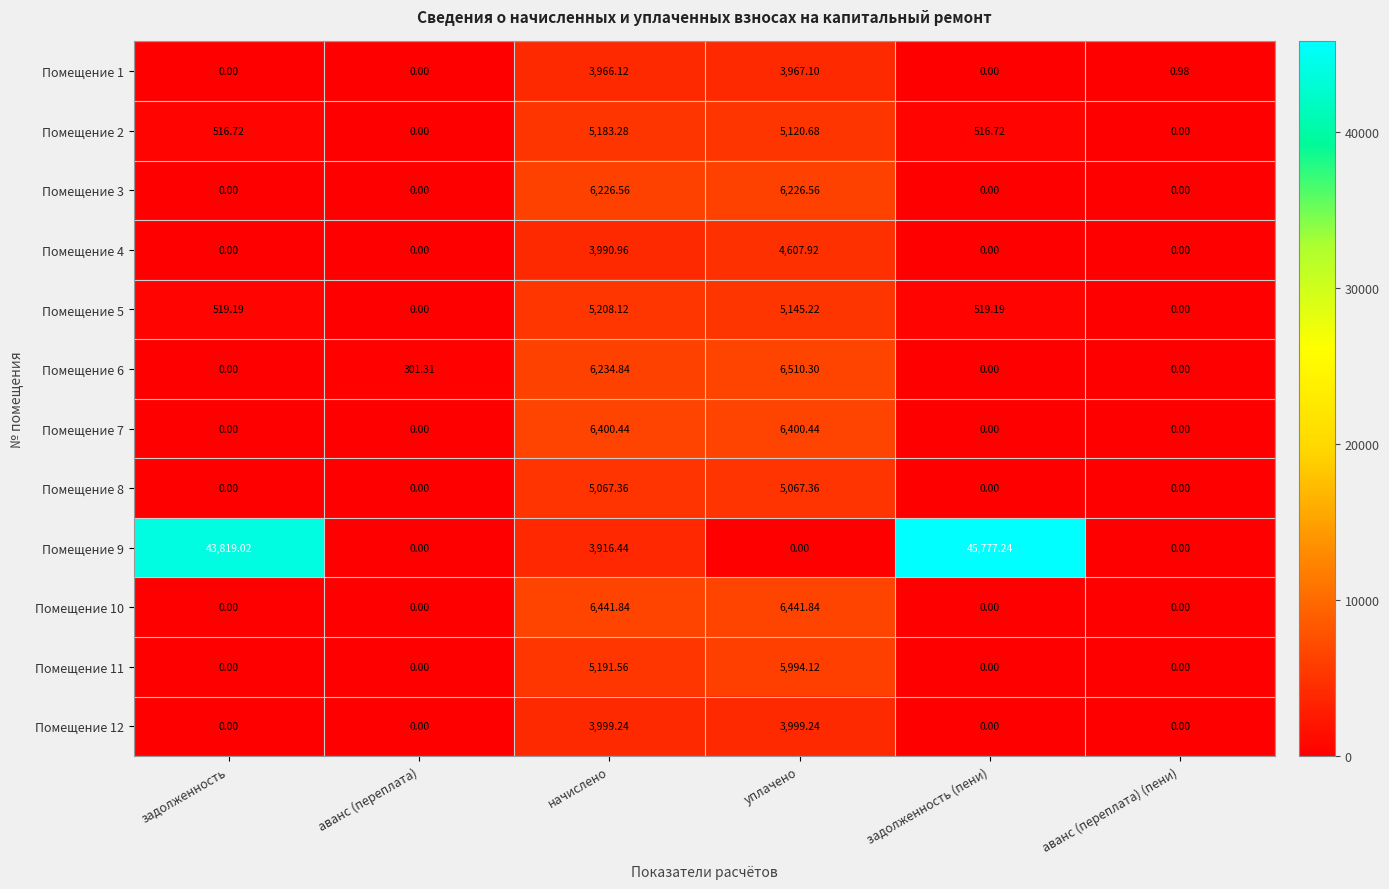

Where is Помещение 11 nearest to the value 2997?

начислено